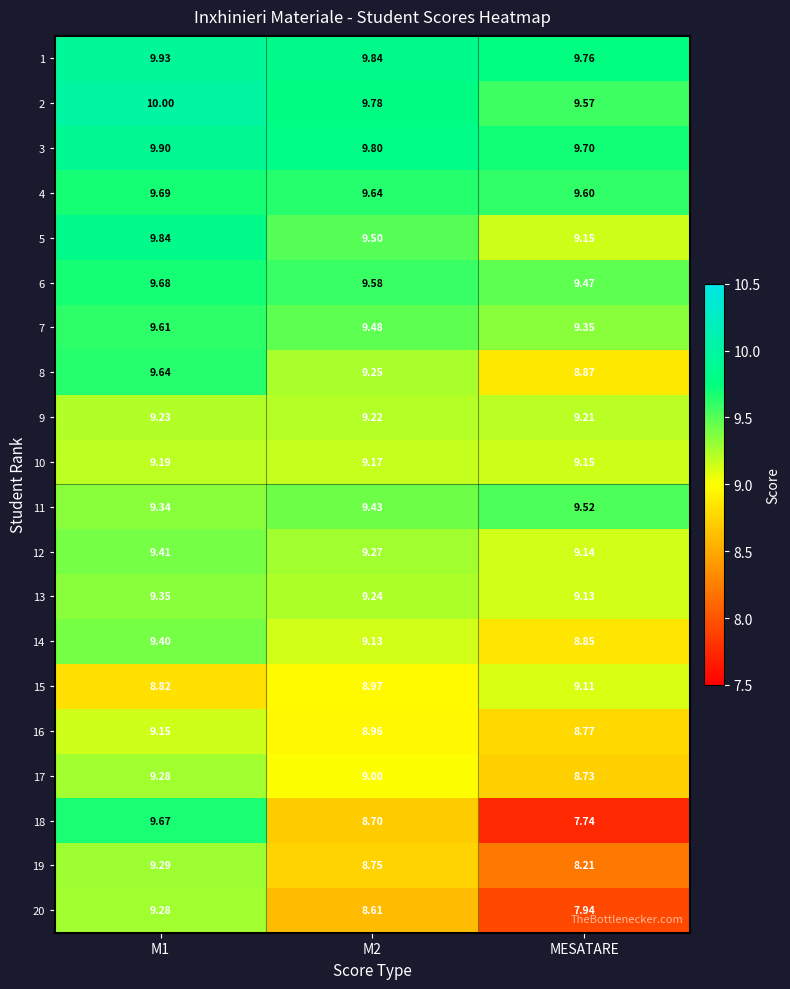

Which series has the largest total across all categories?

1